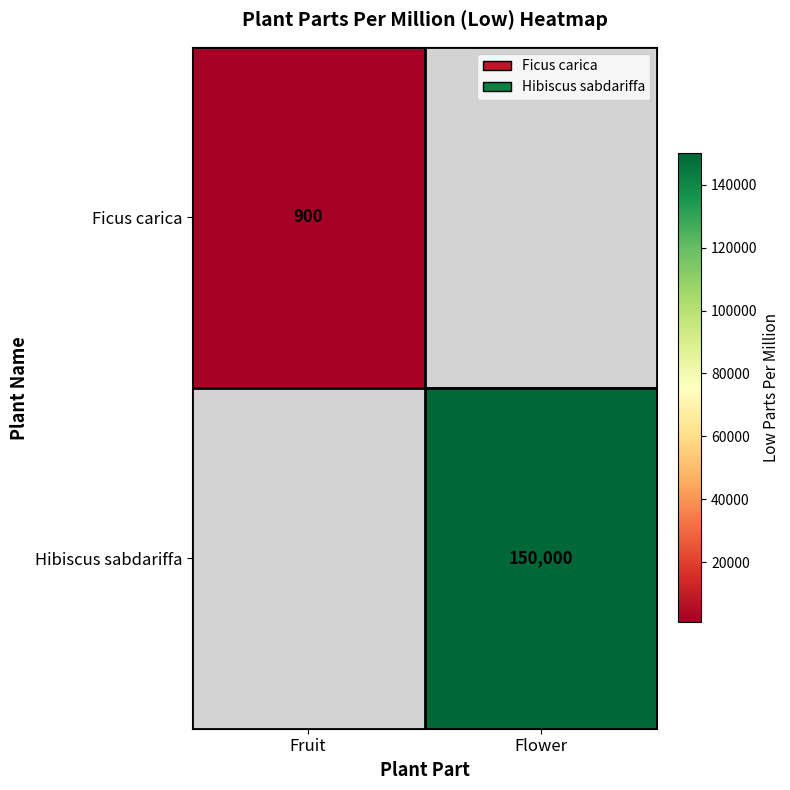

Is the value of Ficus carica at Fruit greater than the value of Hibiscus sabdariffa at Flower?

No